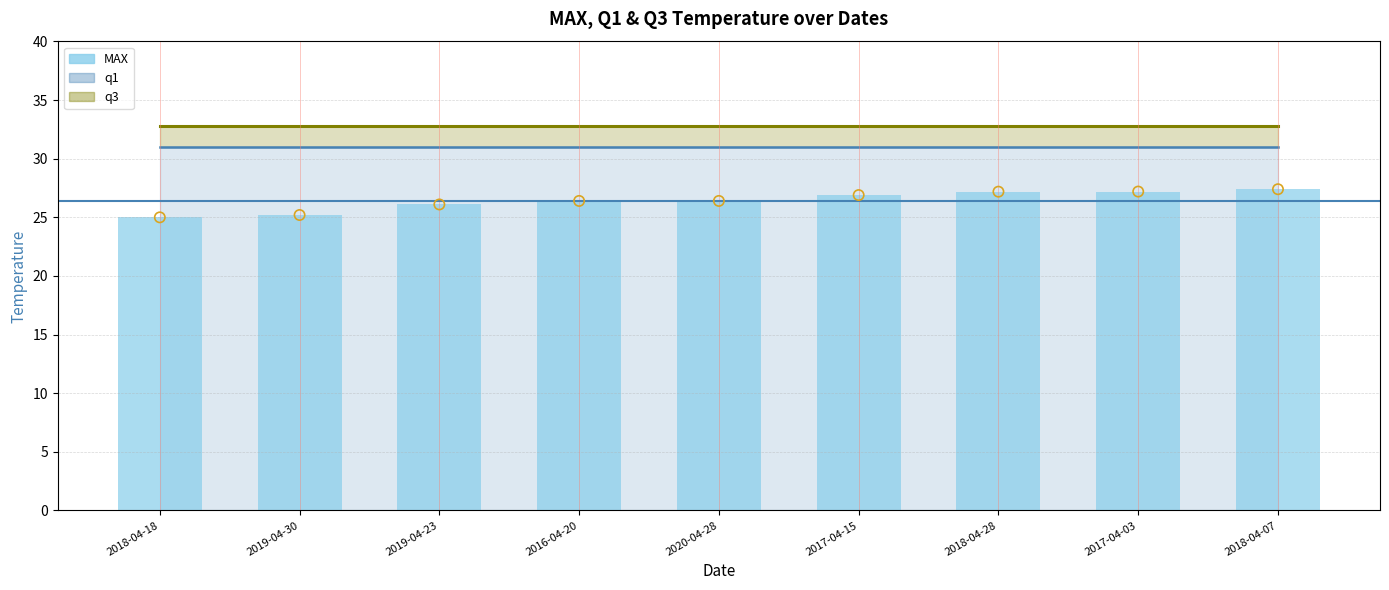

Between 2018-04-28 and 2017-04-03, which is larger?

2017-04-03